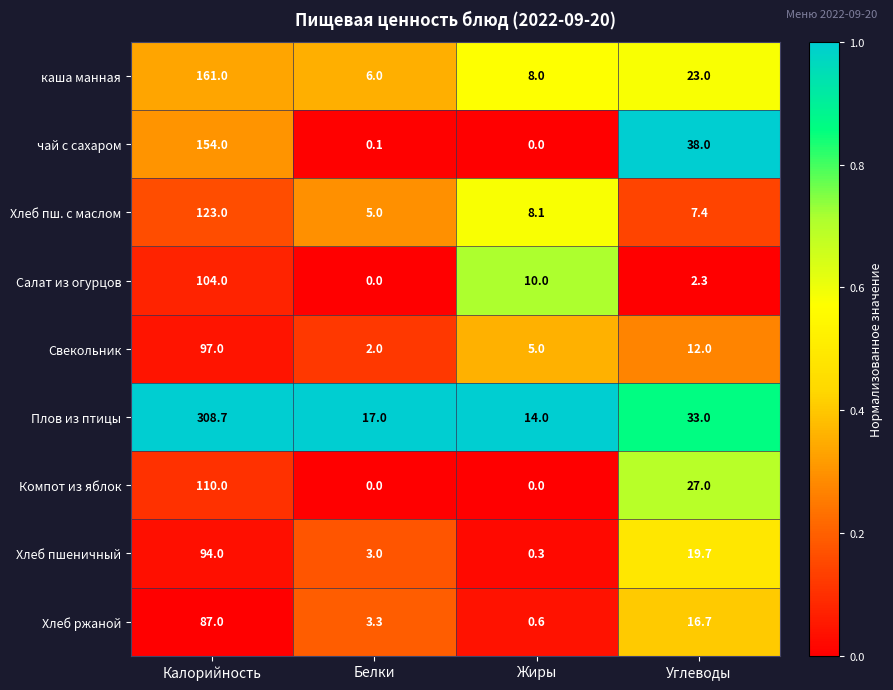

List the labels in order of каша манная value, largest first.

Калорийность, Углеводы, Жиры, Белки